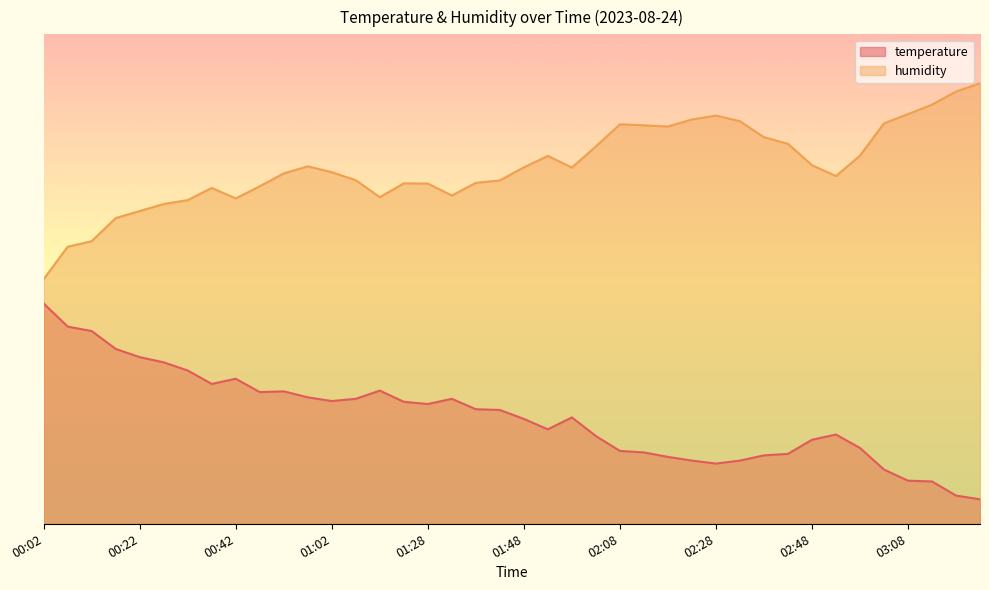

True or false: temperature and humidity intersect in this chart.

False